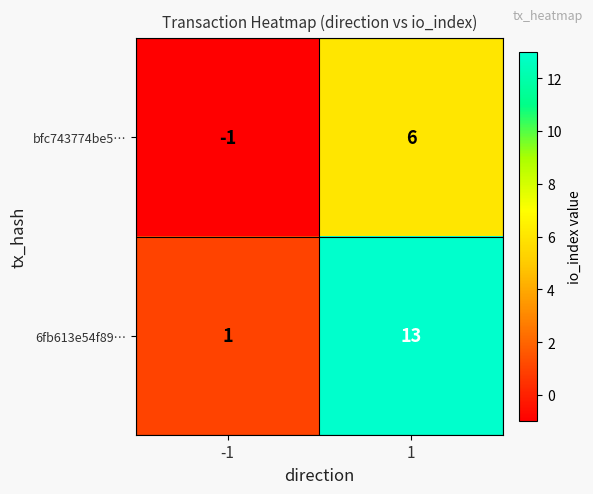

Rank the series by their maximum value, from highest to lowest.

6fb613e54f89…, bfc743774be5…